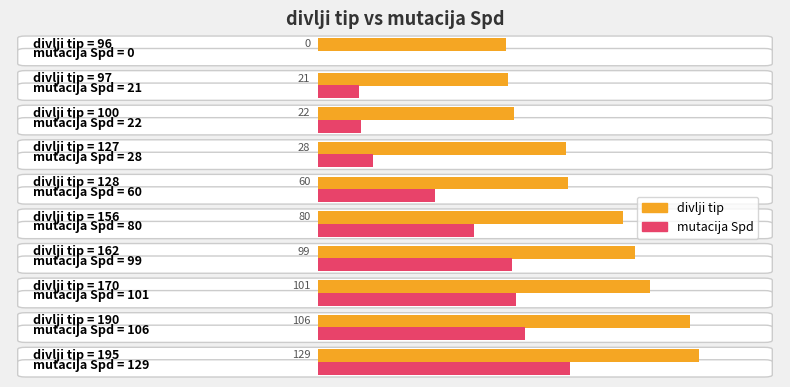

How many groups of bars are there?

10